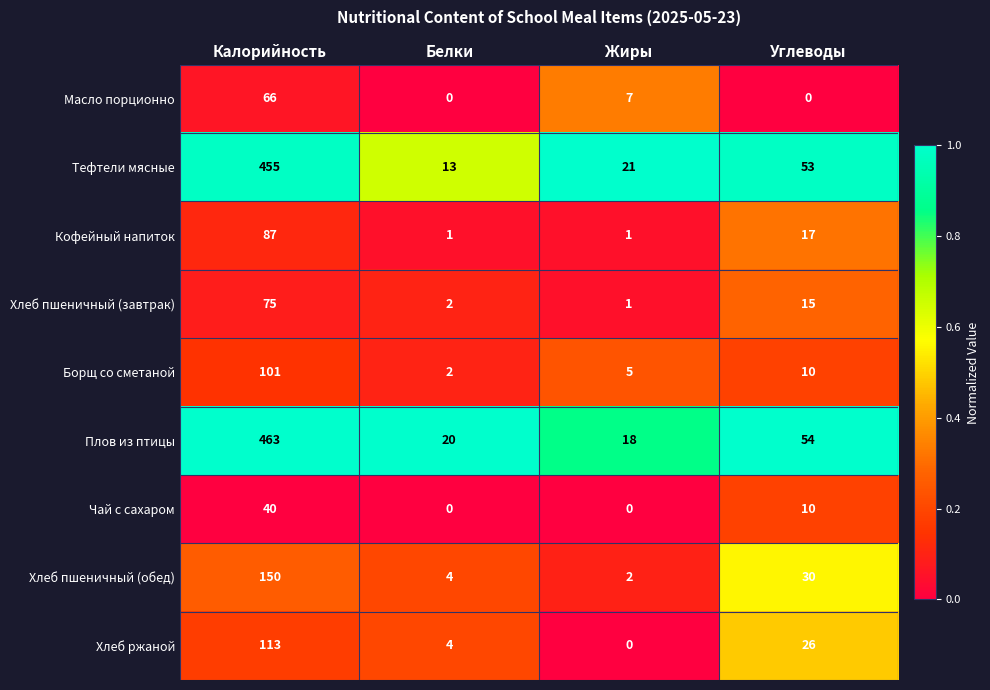

Which series has the largest total across all categories?

Плов из птицы